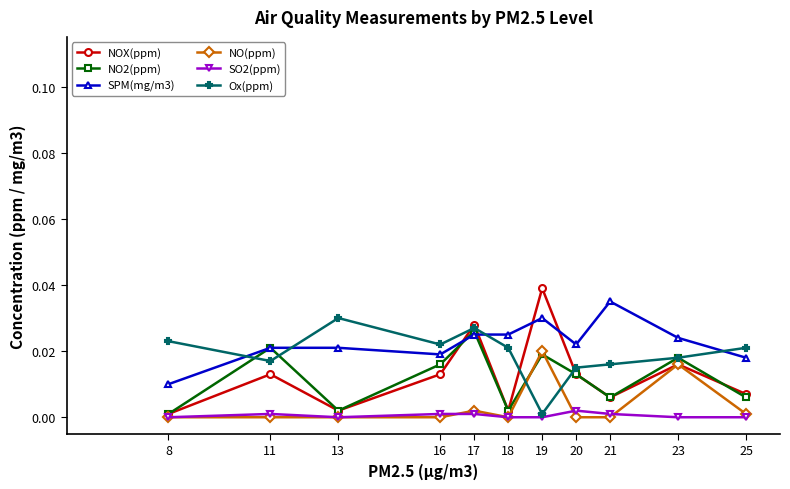

True or false: NO2(ppm) has more than 1 interior local peaks.

True